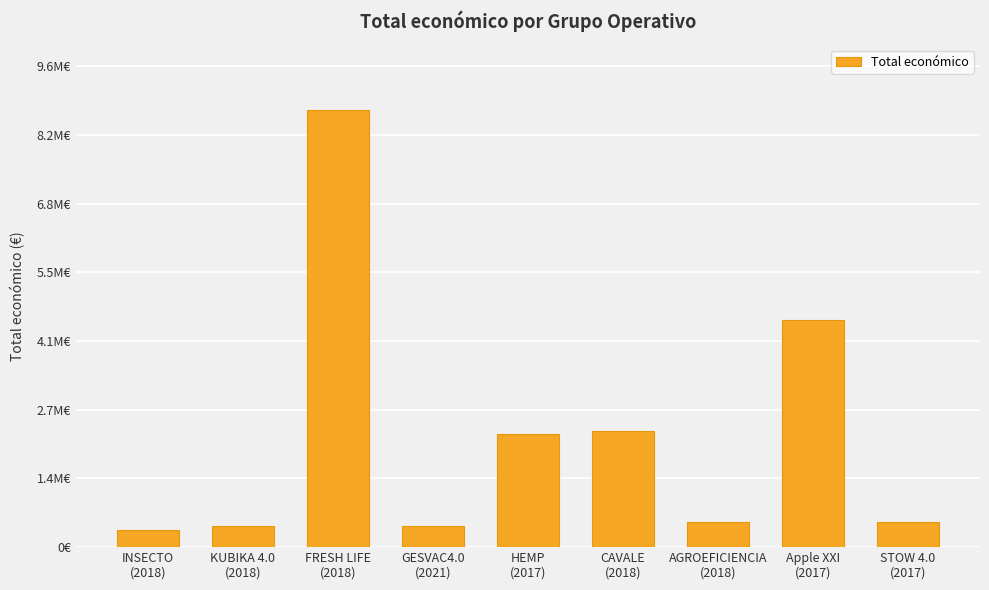

Rank the categories by value from highest to lowest.

FRESH LIFE
(2018), Apple XXI
(2017), CAVALE
(2018), HEMP
(2017), AGROEFICIENCIA
(2018), STOW 4.0
(2017), GESVAC4.0
(2021), KUBIKA 4.0
(2018), INSECTO
(2018)